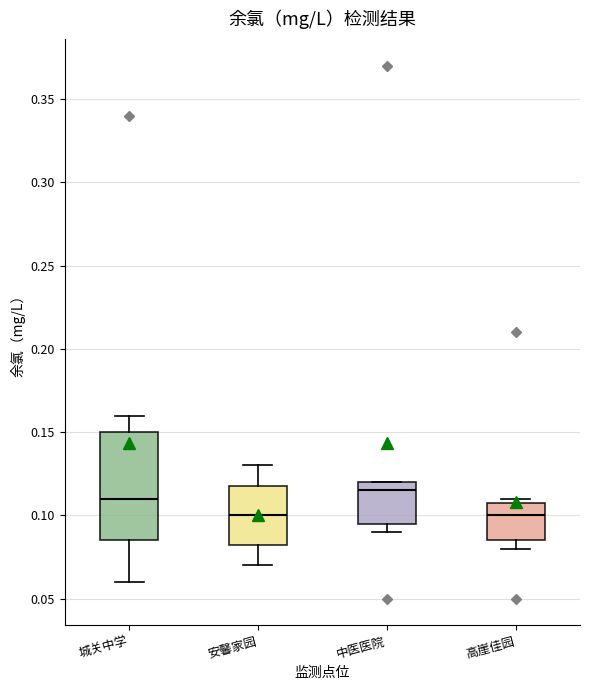

Reading left to right, read every box against the y-axis: the position of its median line, the range the box covers, and the ends of its whiskers. The values are not printed on the chart, so give them approximately, as read against the axis.

城关中学: median 0.110, box 0.085 to 0.150, whiskers 0.060 to 0.160
安馨家园: median 0.100, box 0.085 to 0.120, whiskers 0.070 to 0.130
中医医院: median 0.115, box 0.095 to 0.120, whiskers 0.090 to 0.120
高崖佳园: median 0.100, box 0.085 to 0.110, whiskers 0.080 to 0.110 (just above the box's upper edge)